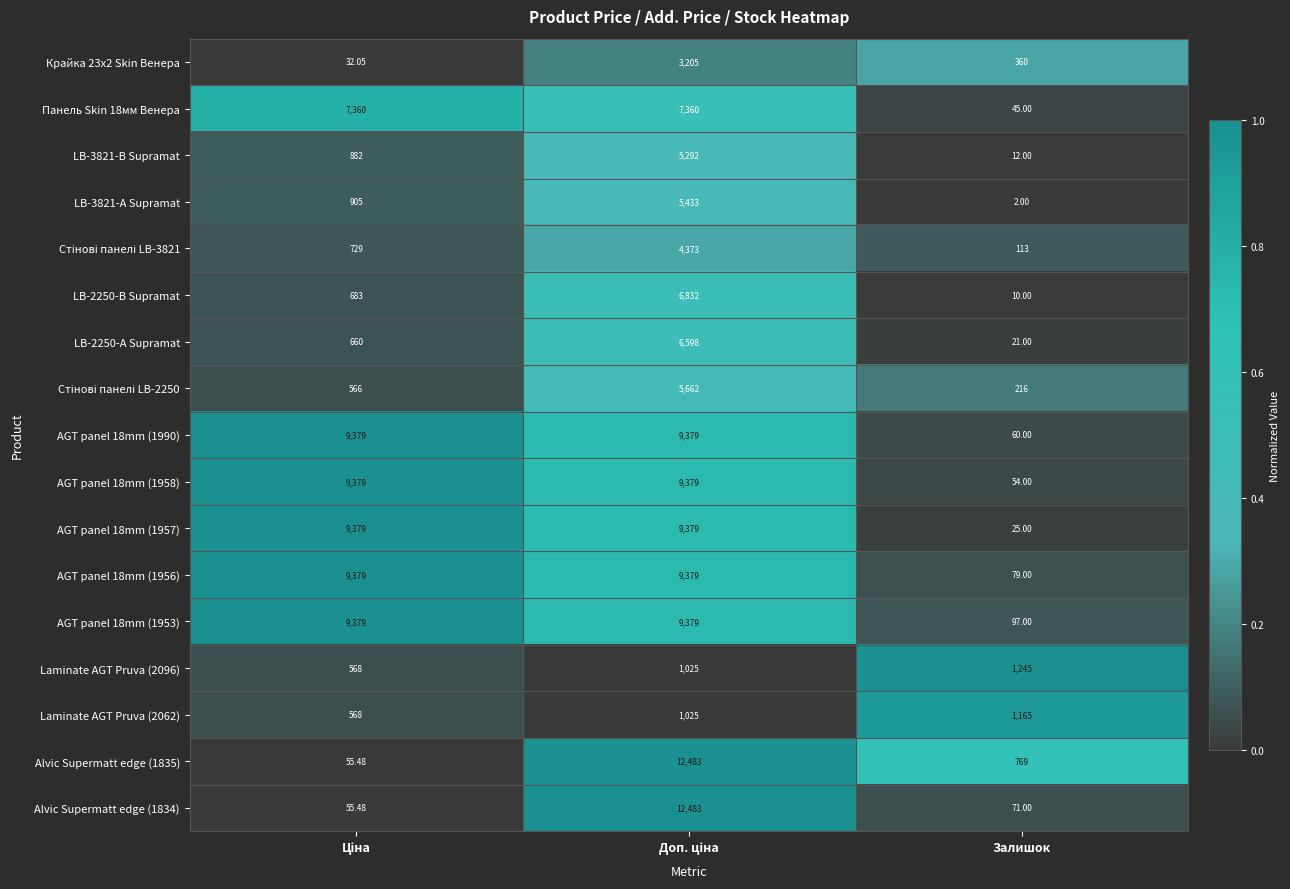

Which category has the lowest value in the LB-2250-В Supramat series?

Залишок